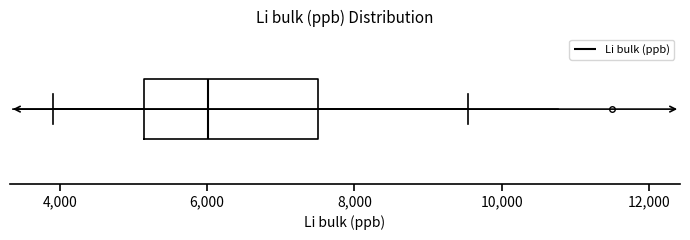

Where does the left whisker of the box end on the x-axis? The values are not printed on the chart, so give them approximately, as read against the axis.

4000